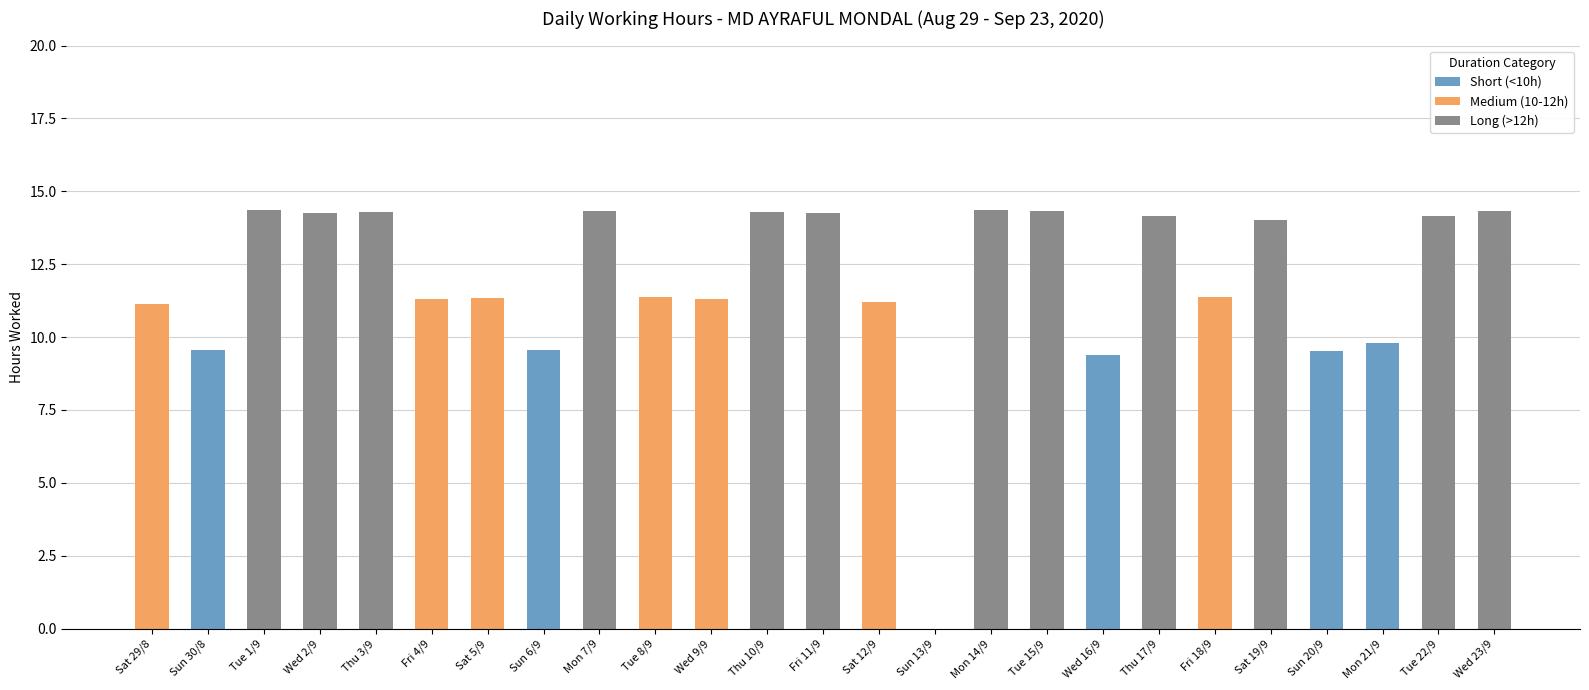

What is the total value across all series at Tue 15/9?

14.3